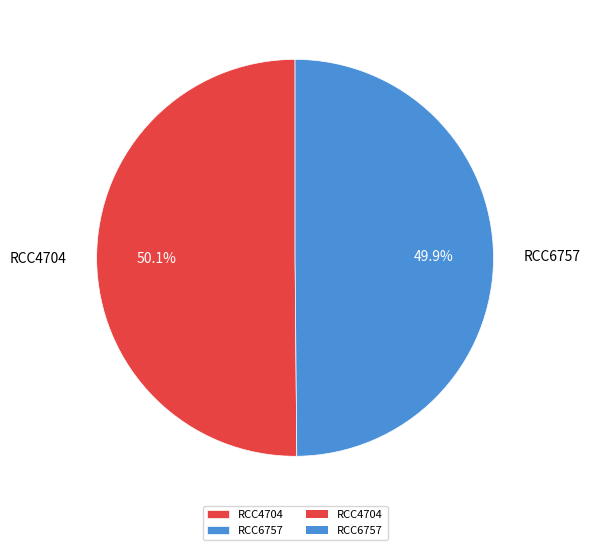

What percentage do RCC6757 and RCC4704 together represent?

100.0%